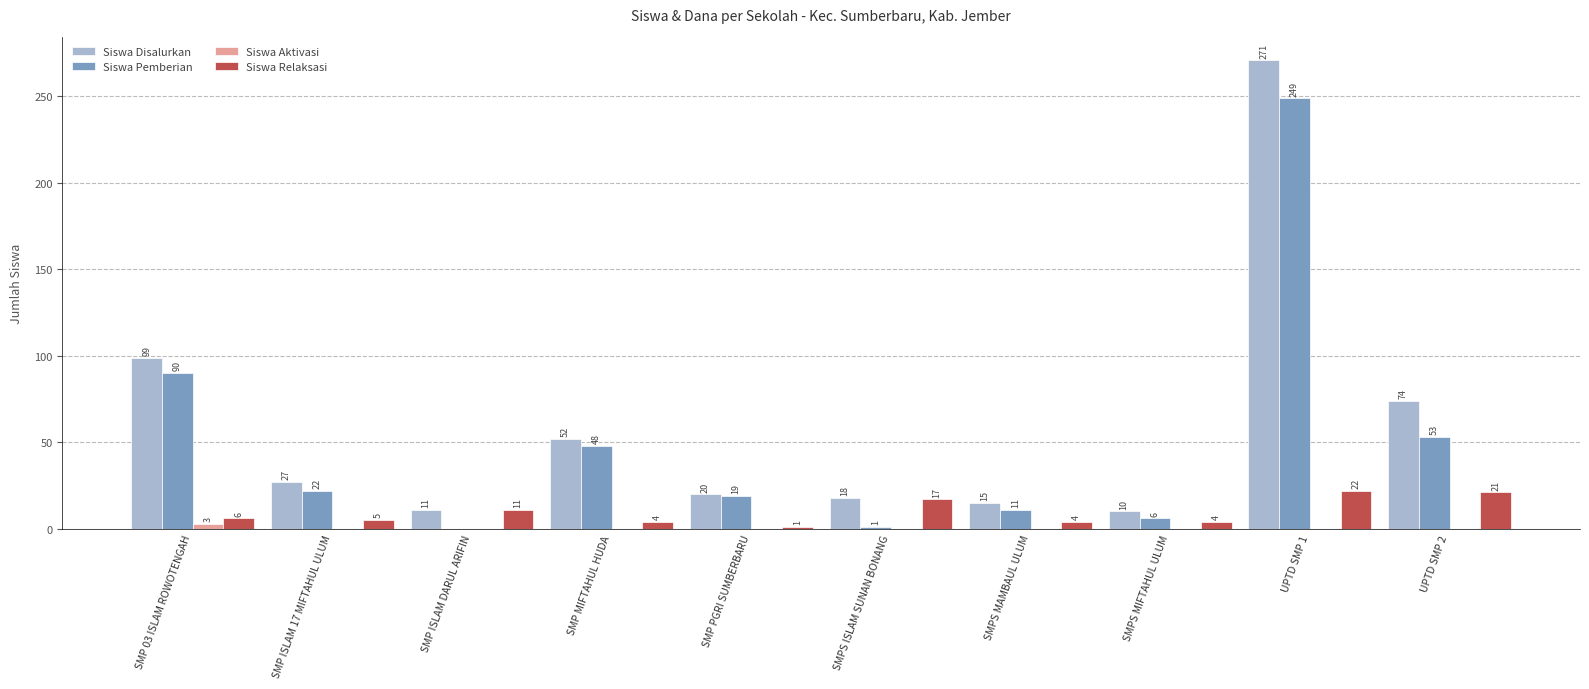

Is the value of Siswa Pemberian at SMPS MAMBAUL ULUM greater than the value of Siswa Aktivasi at SMP 03 ISLAM ROWOTENGAH?

Yes